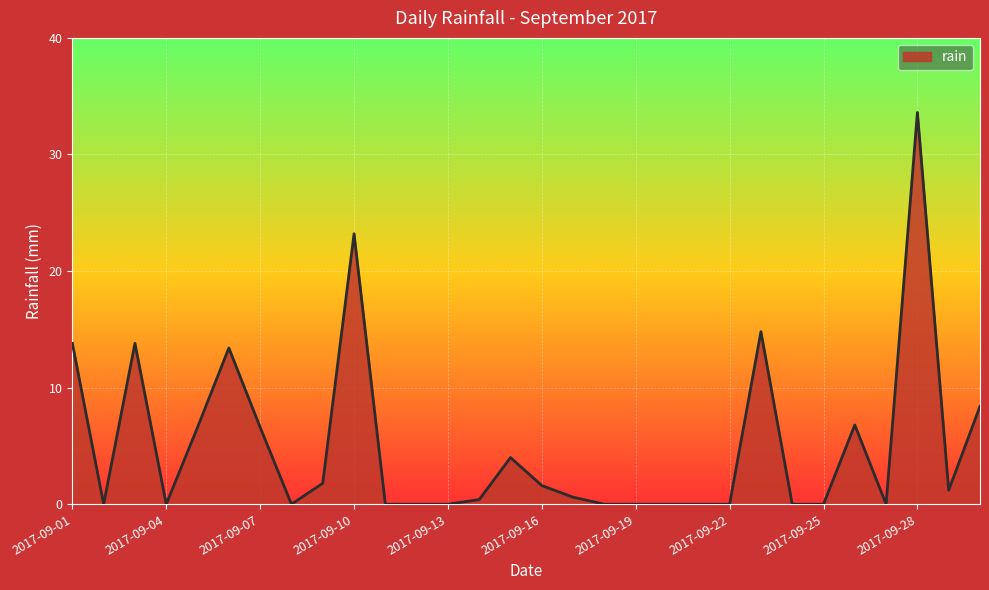

What is the difference between the maximum and minimum values?

33.6